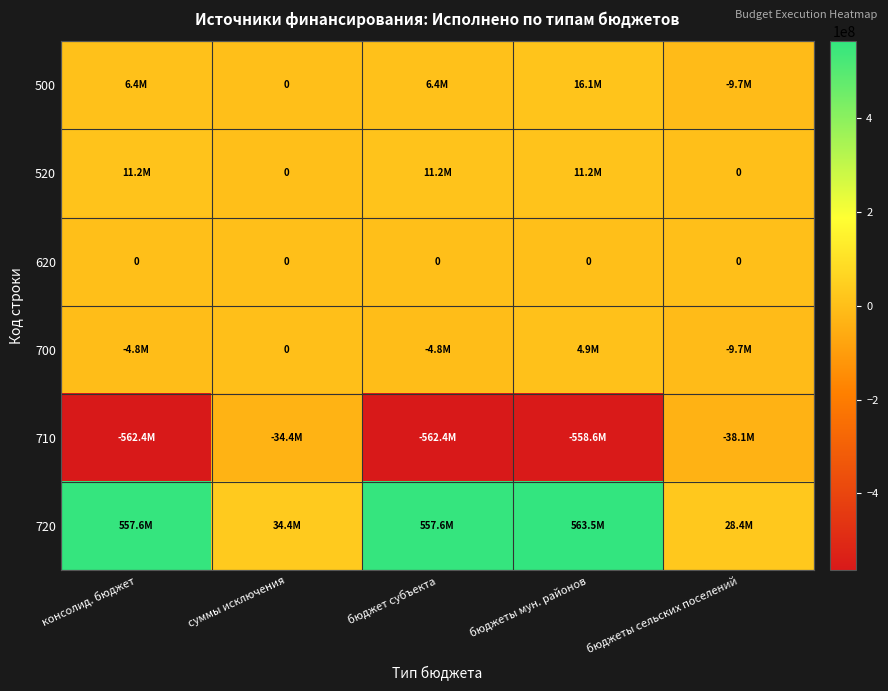

Which series has the largest range (max minus min)?

720